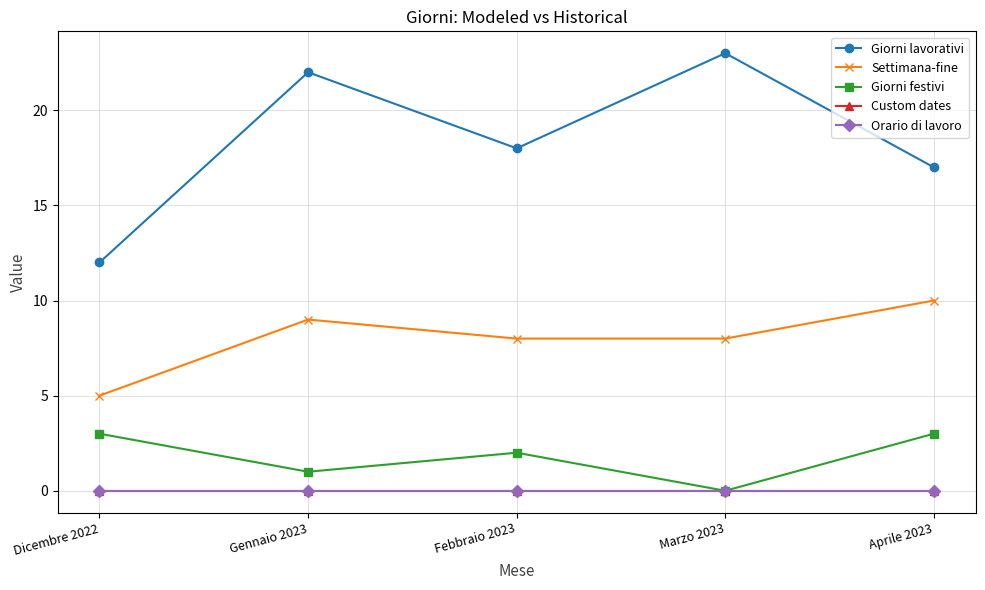

Does the chart have visible grid lines?

Yes